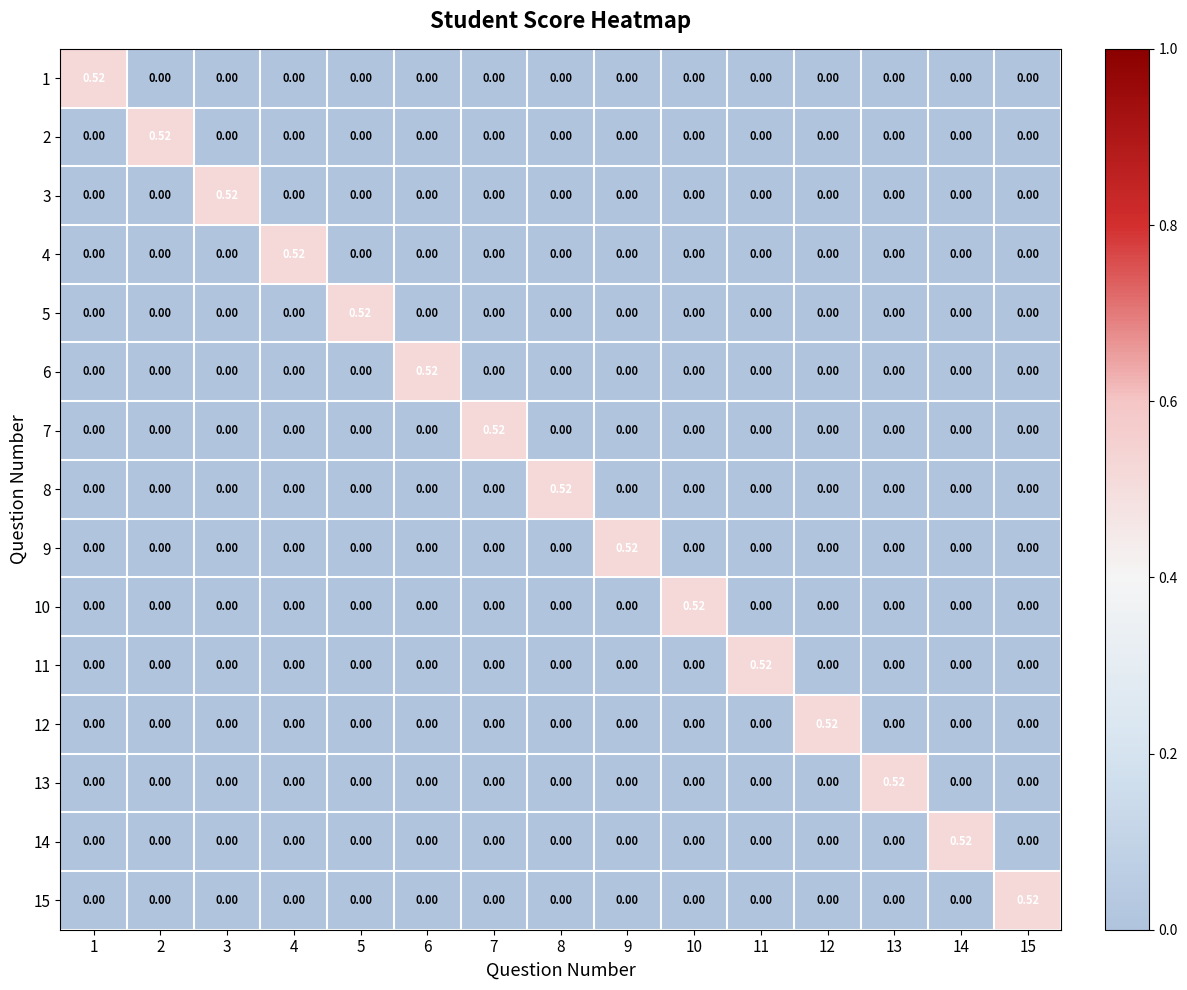

How many categories are shown in the chart?

15